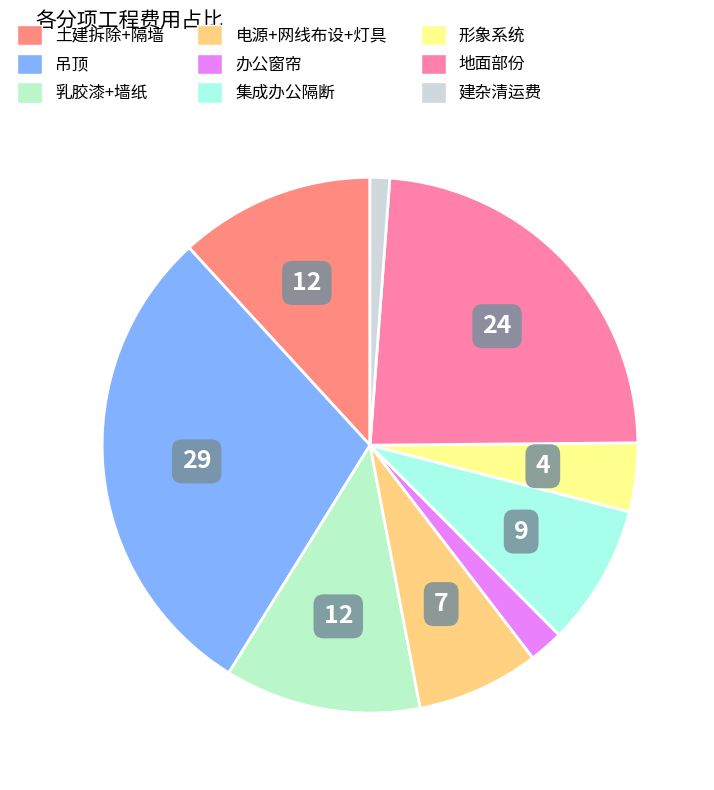

Is 建杂清运费 the majority of the pie?

No